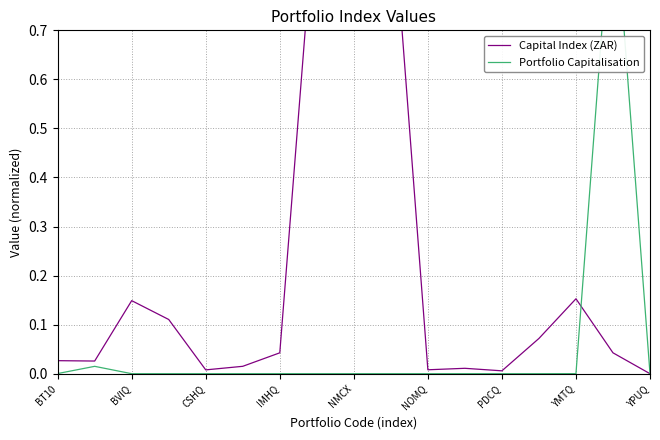

How many positive values does the Capital Index (ZAR) series have?

16